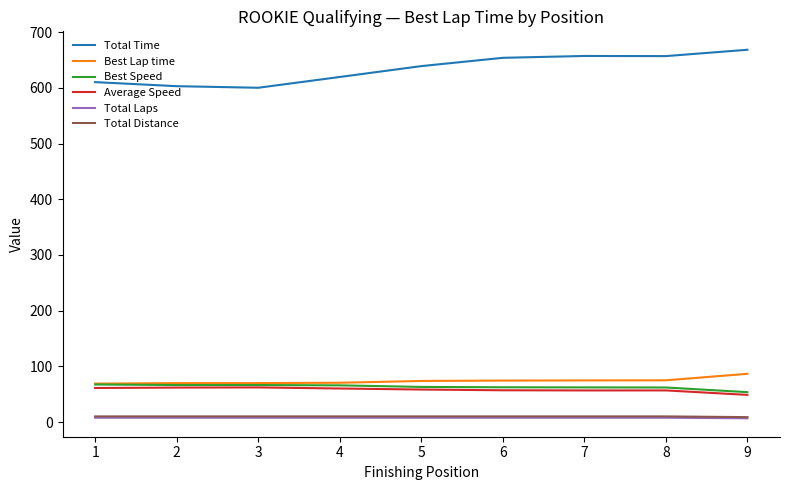

Is the value of Average Speed at 2 greater than the value of Total Distance at 7?

Yes